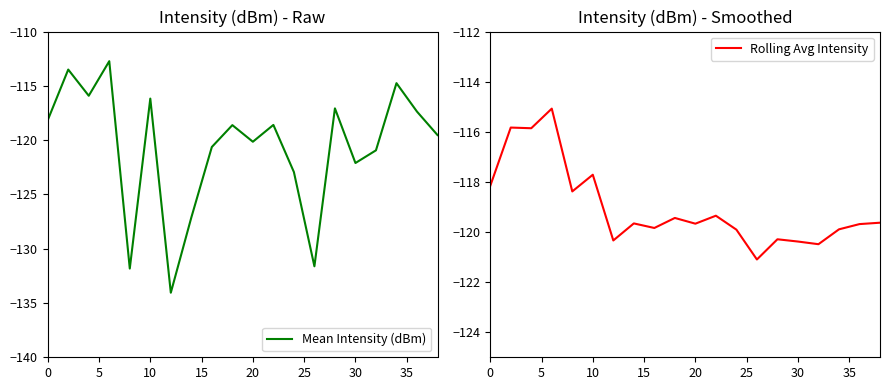

What is the minimum value for Mean Intensity (dBm)?

-134.1